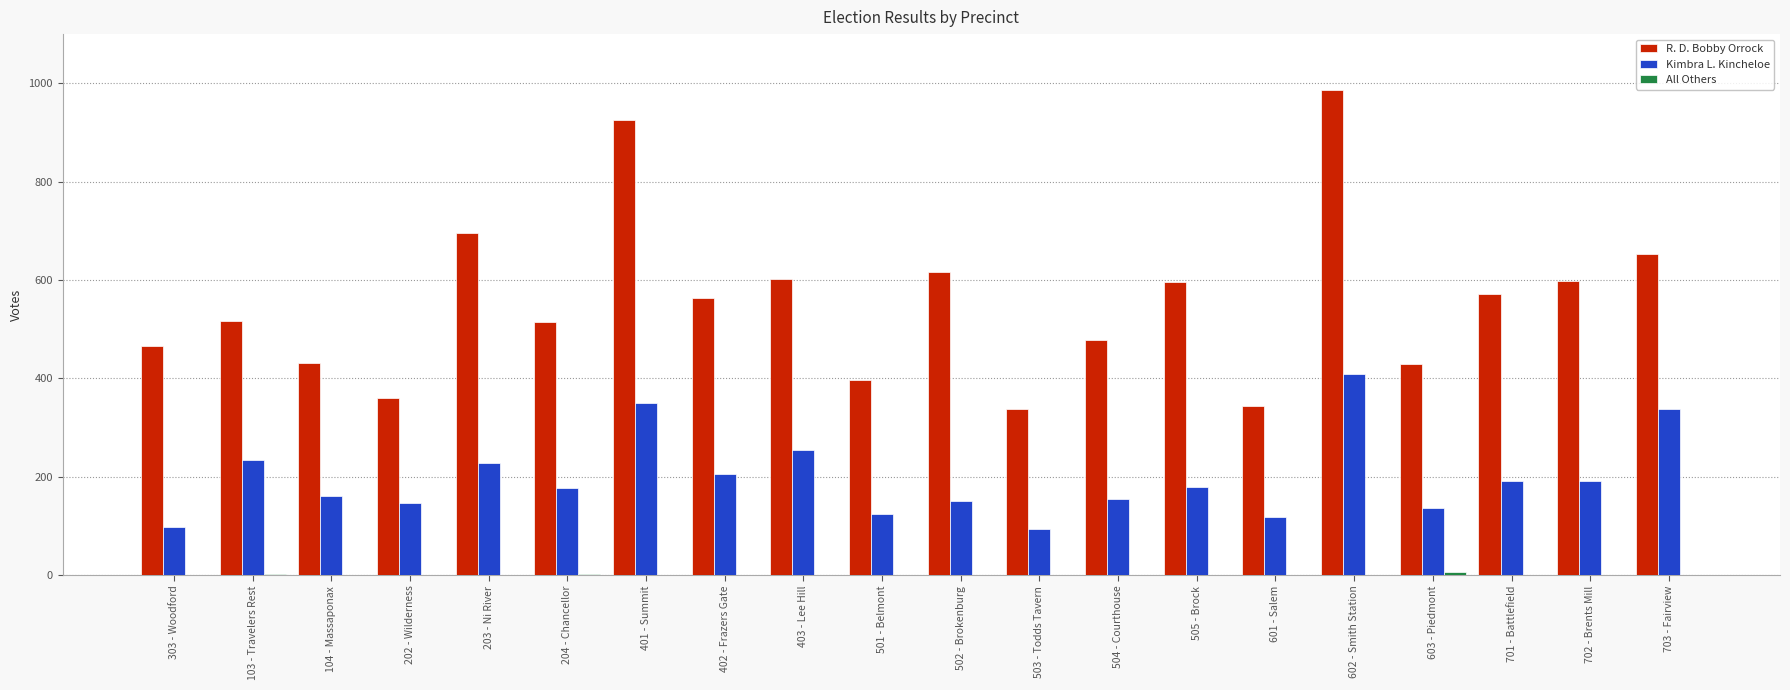

What is the difference between the R. D. Bobby Orrock values at 505 - Brock and 504 - Courthouse?

117